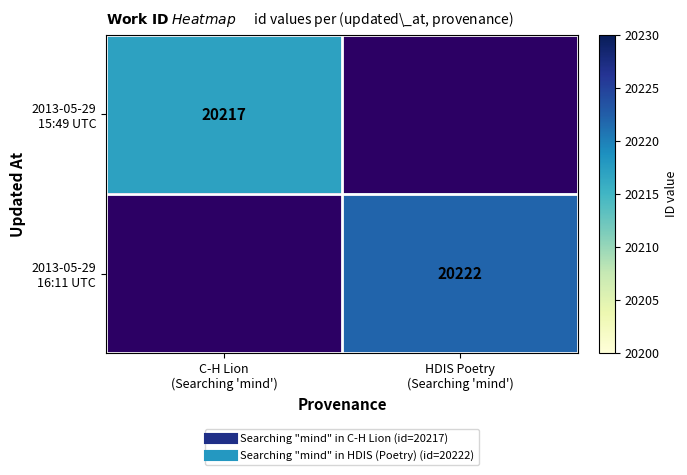

What is the smallest value displayed?

20217.0